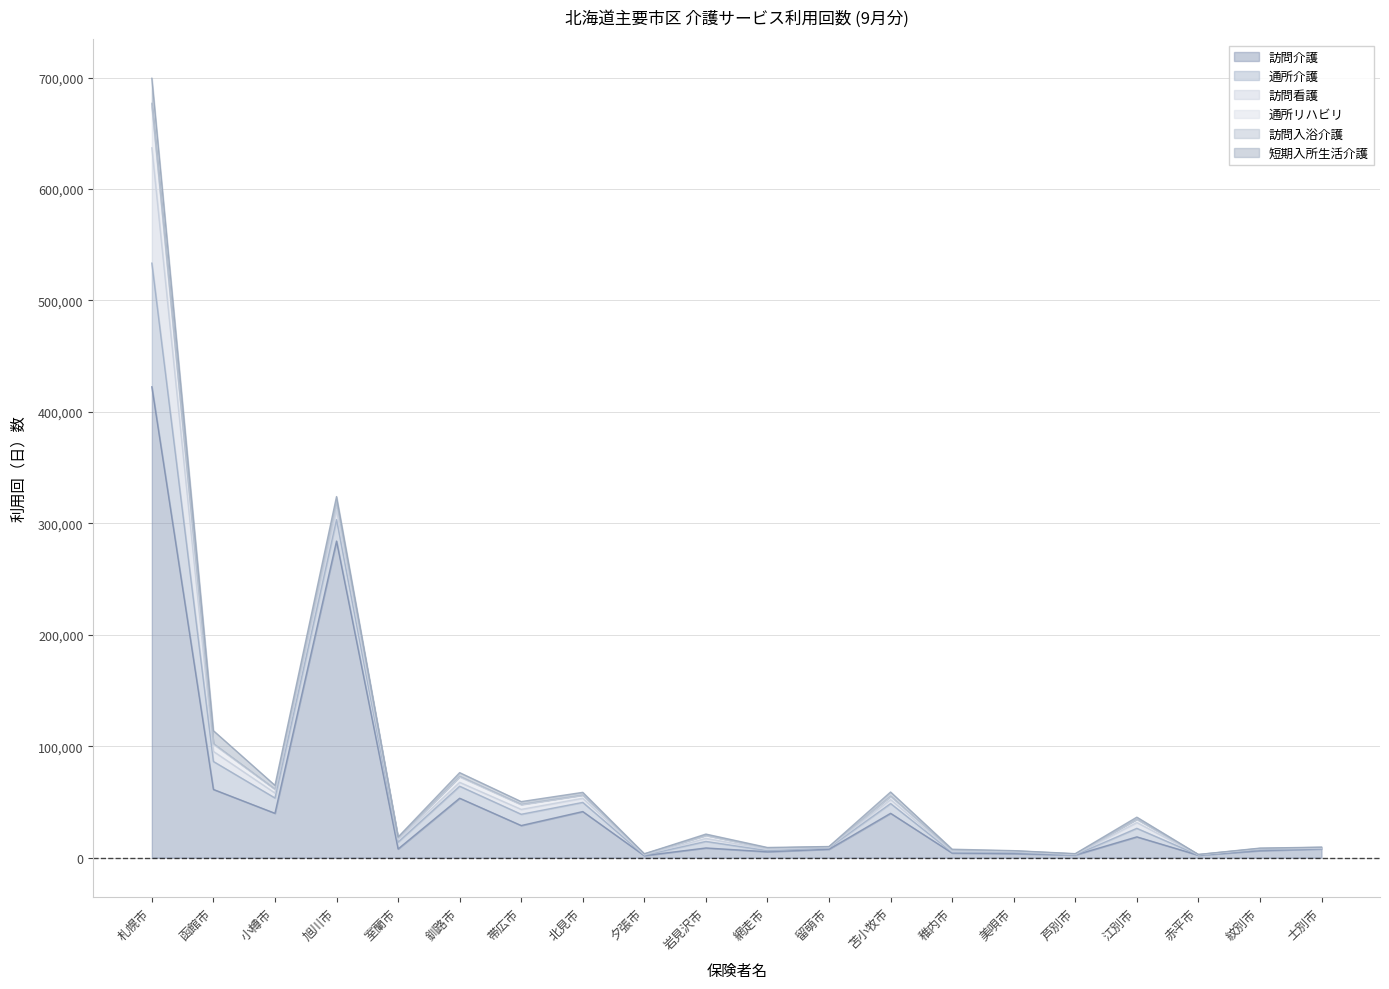

Which series ends up on top after the final intersection of 短期入所生活介護 and 通所リハビリ?

通所リハビリ